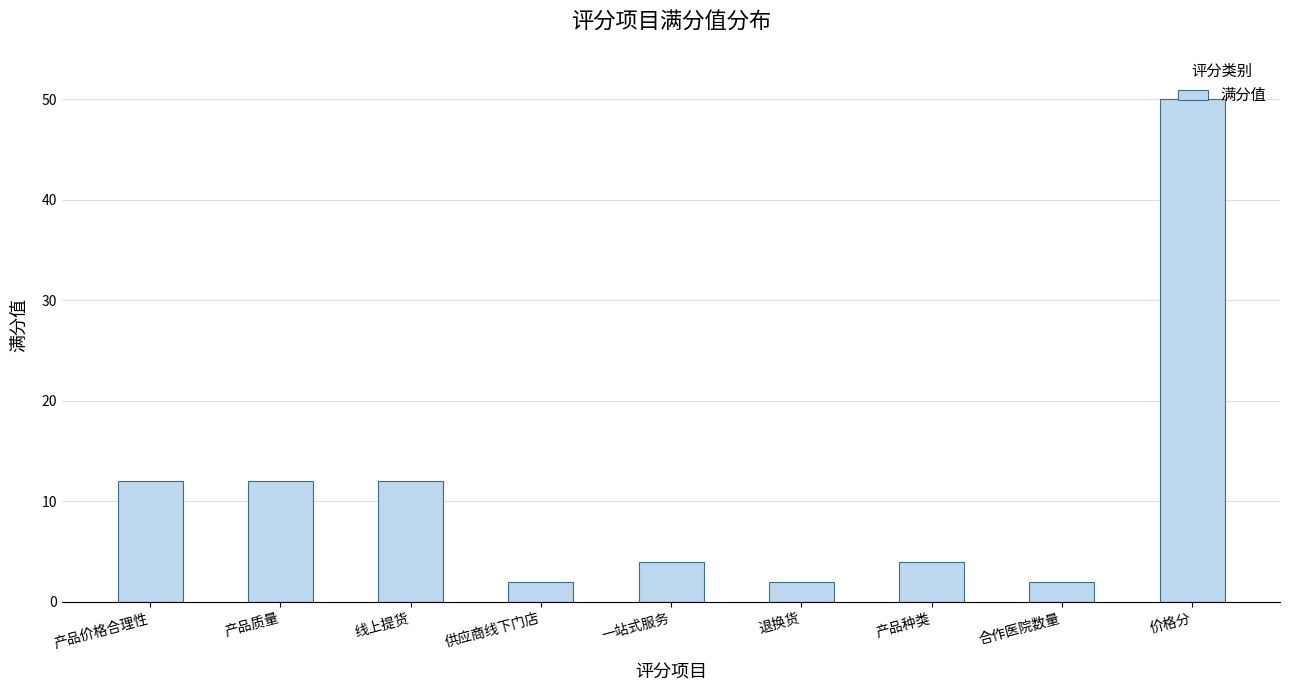

What value does the data have at 退换货?

2